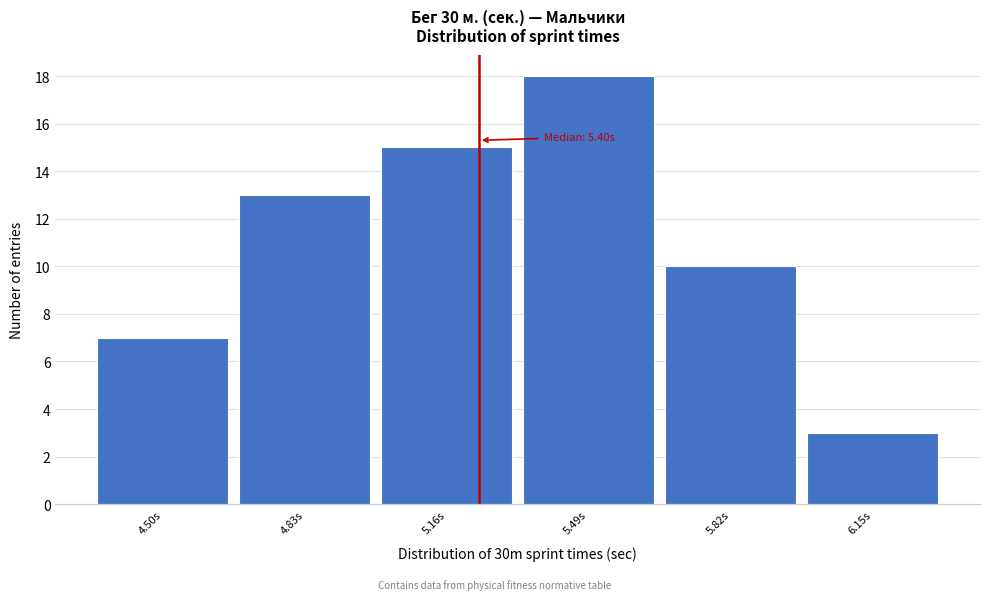

Reading left to right, list all the values displayed in this chart.

4.50s=7	4.83s=13	5.16s=15	5.49s=18	5.82s=10	6.15s=3